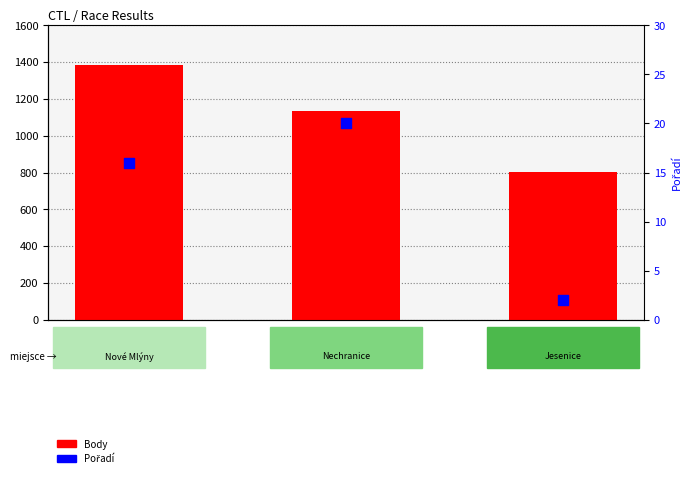

Which series reaches the maximum Y coordinate?

Body